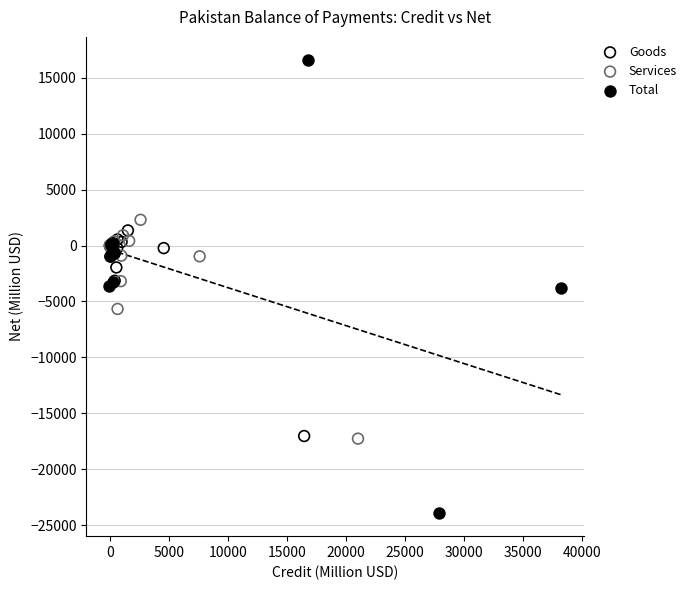

What are all the series names shown in the legend?

Goods, Services, Total